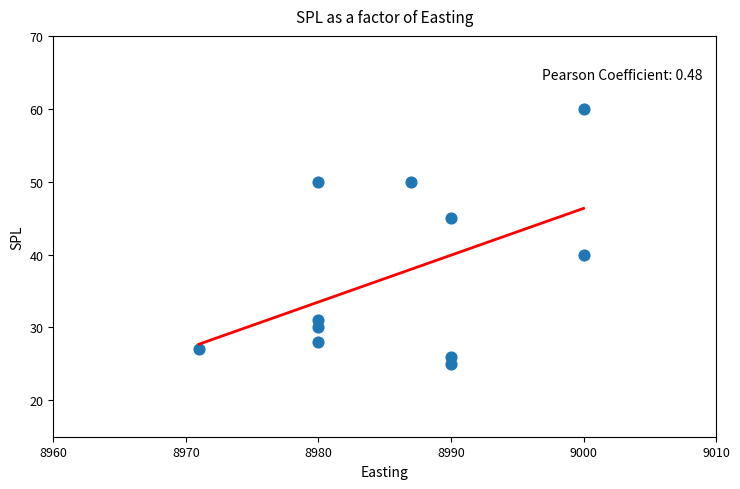

What is the range of Y values (max minus min)?

35